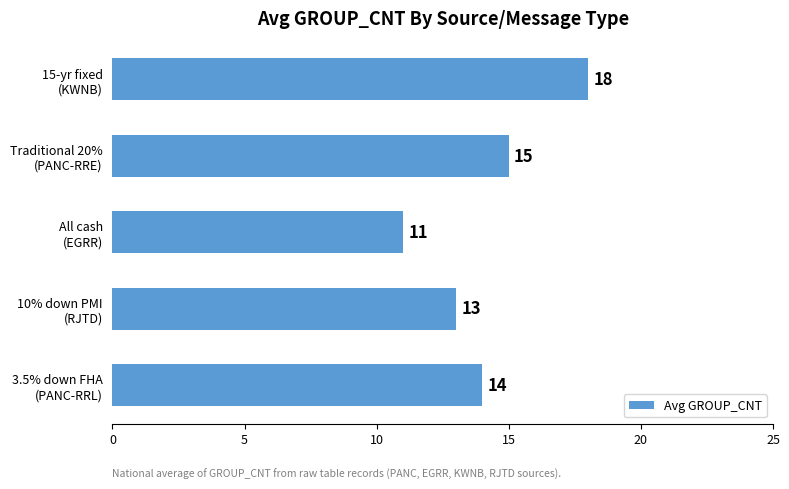

How many values are between 13 and 15?

3